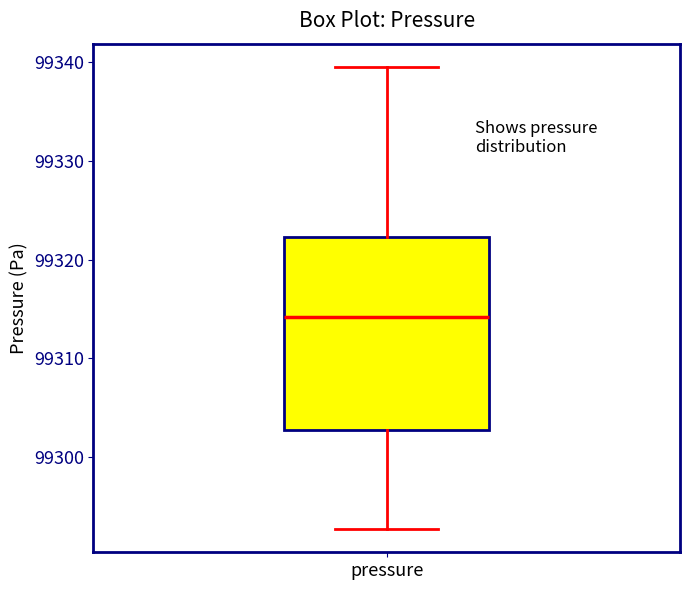

Read this box plot against the y-axis: the position of the median line, the range covered by the box, and the ends of both whiskers. The values are not printed on the chart, so give them approximately, as read against the axis.

median 99314, box 99303 to 99322, whiskers 99293 to 99340